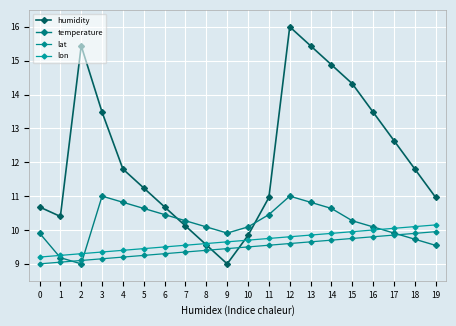

How many times do temperature and humidity cross each other?

2